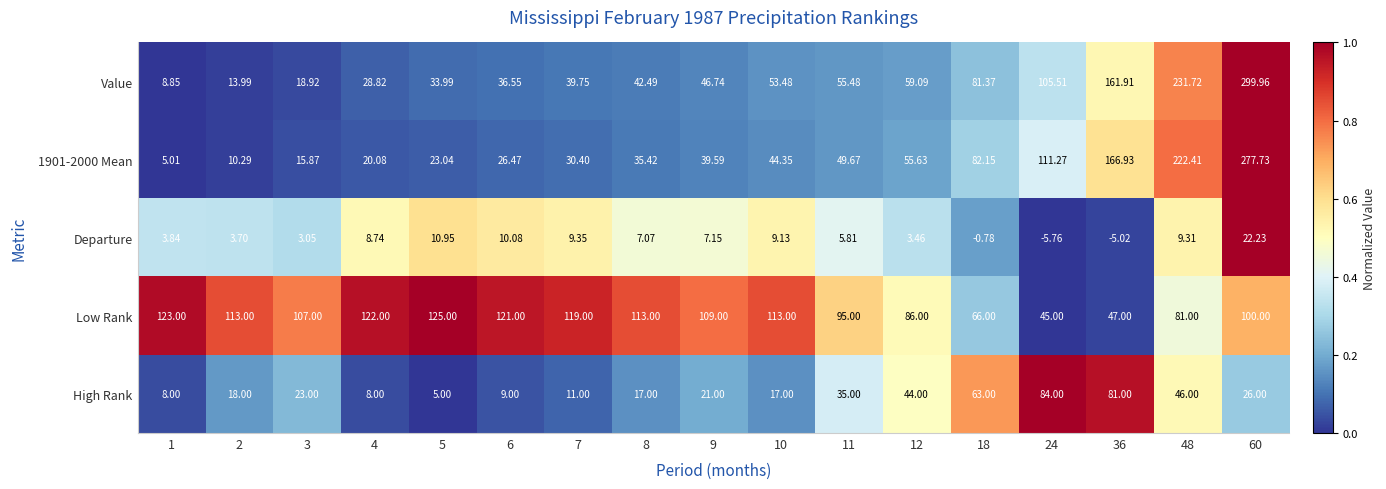

At which category does the chart reach its peak across all series?

60